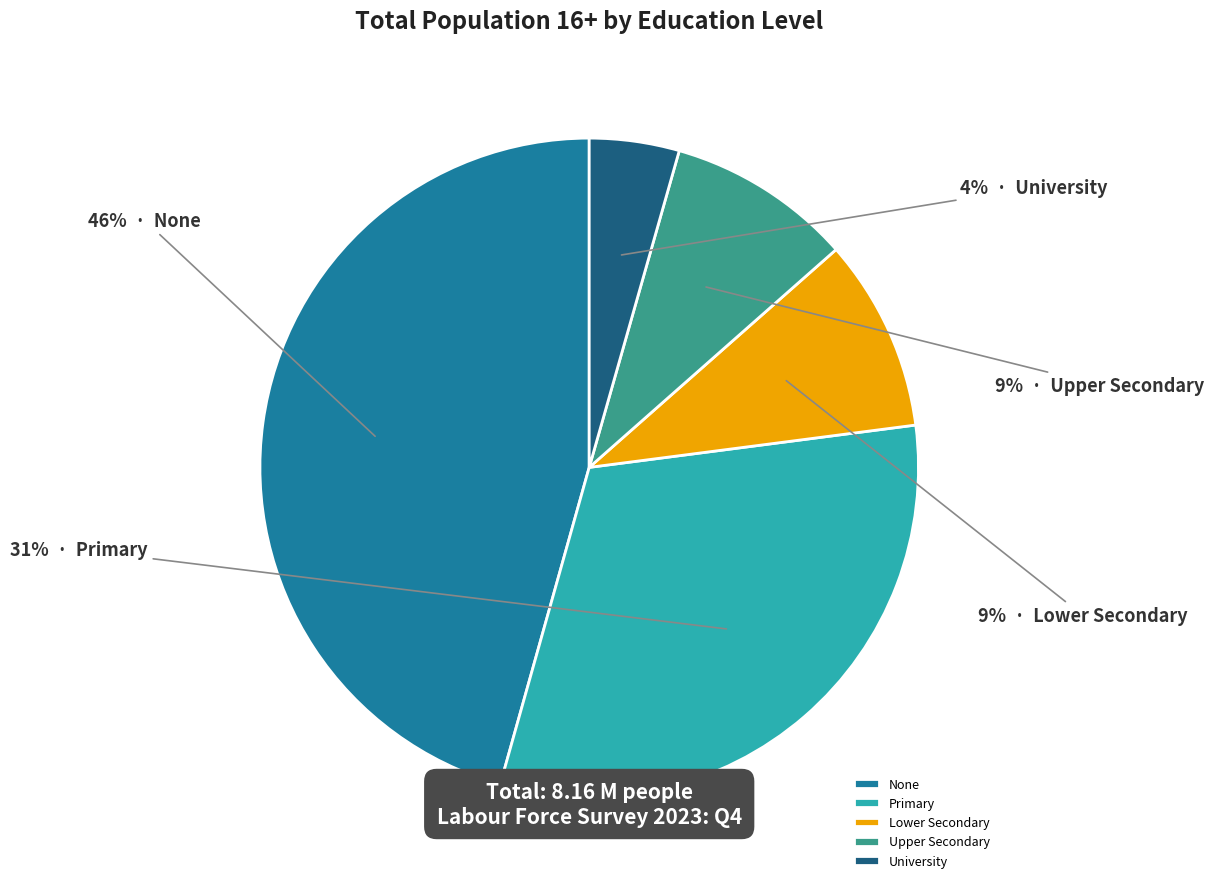

What is the smallest slice in the pie chart?

University